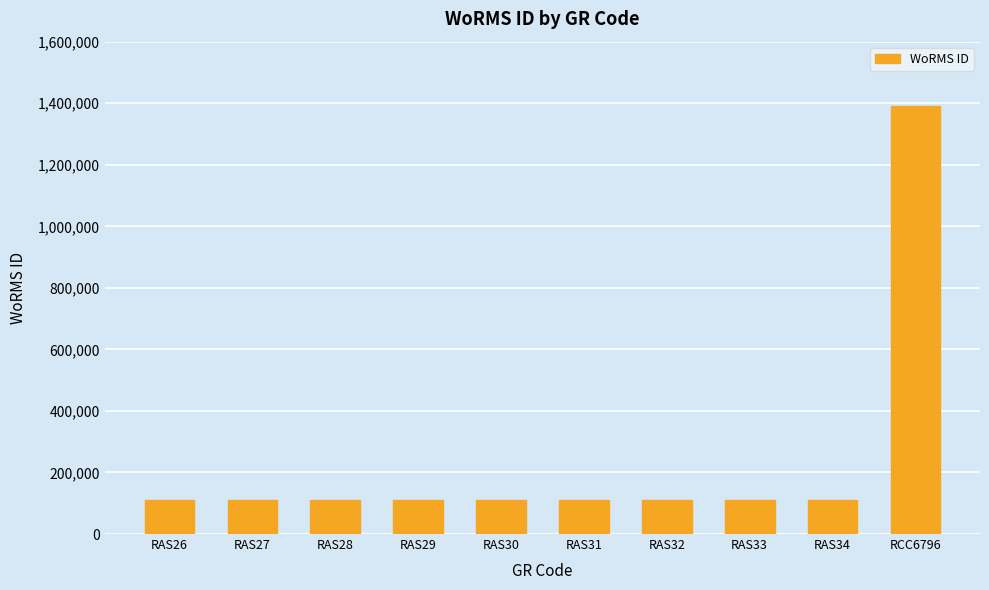

At which label does the data first exceed 111411?

RAS26